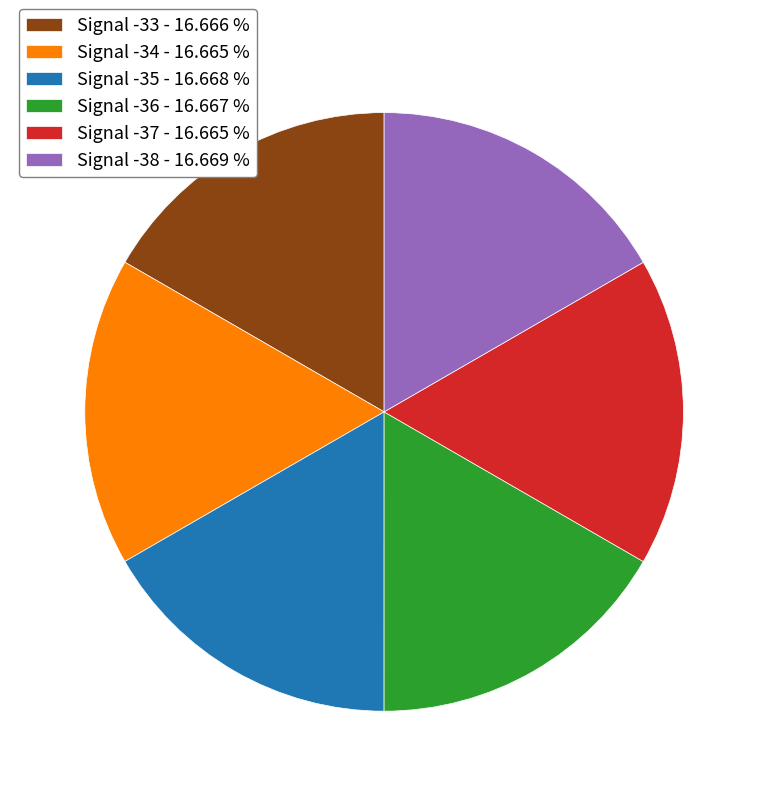

Does any single category account for the majority?

No